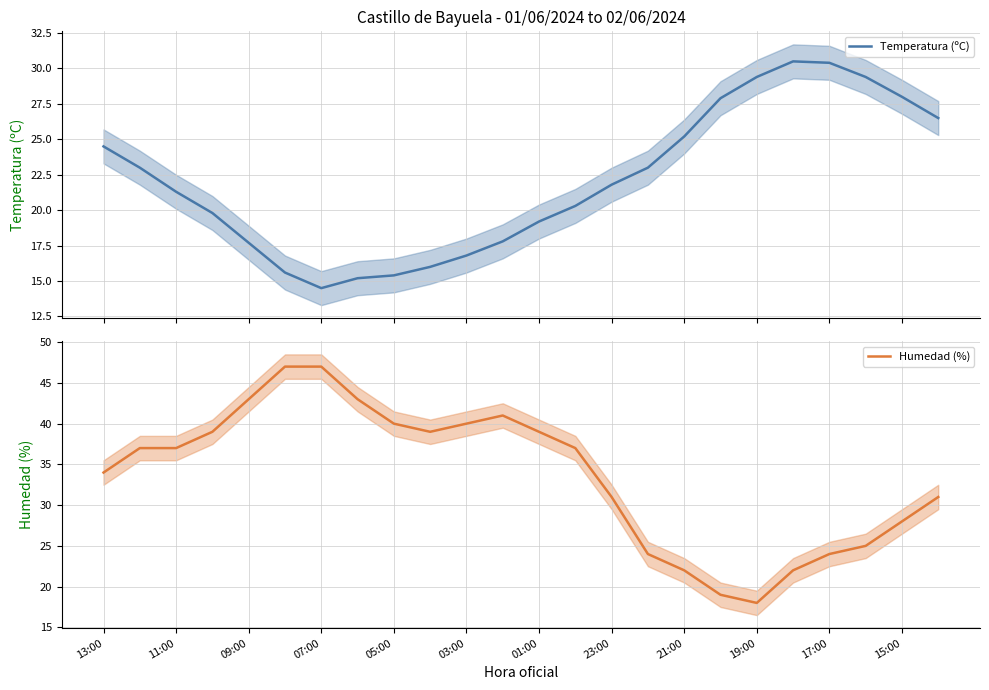

Does the chart have visible grid lines?

Yes